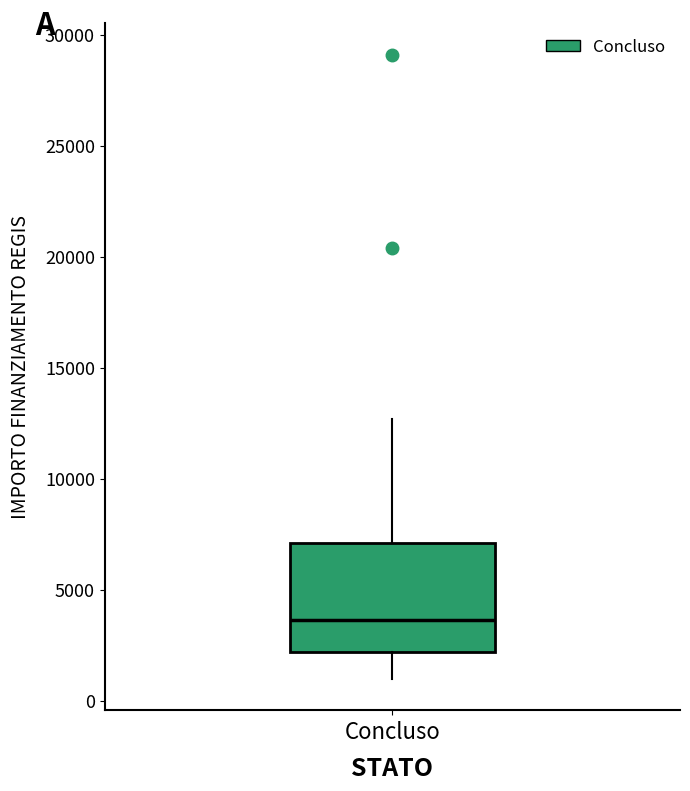

Transcribe this box plot: give where the median line is, the range the box spans, and where the two whiskers end, as read against the y-axis. The values are not printed on the chart, so give them approximately, as read against the axis.

median 3500, box 2000 to 7000, whiskers 1000 to 12500